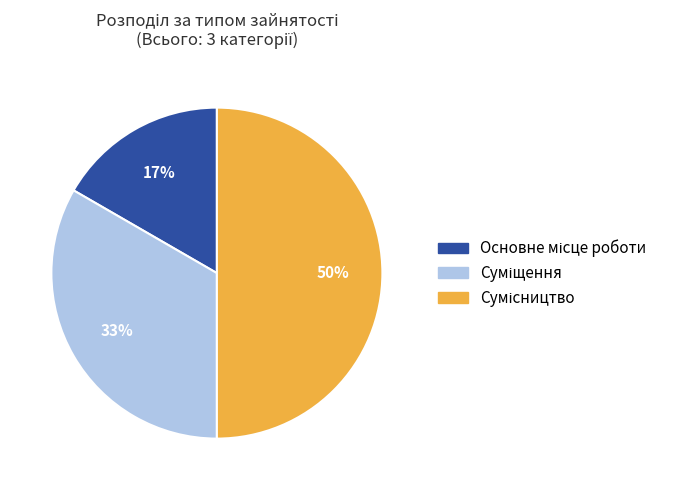

To the nearest percent, what is the difference between the largest and smallest slice percentages?

33%